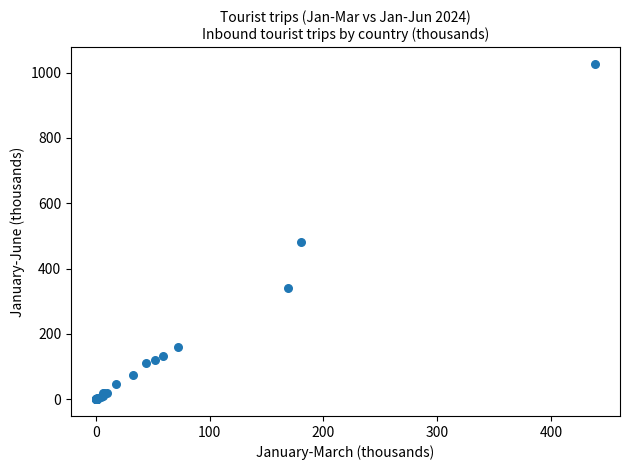

What Y value in the scatter plot is closest to 513?

480.9